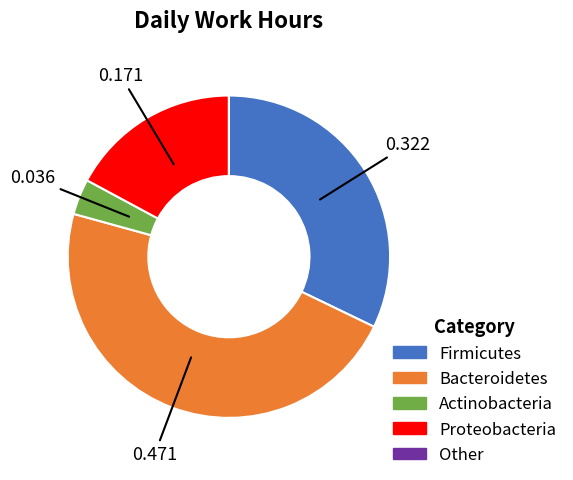

What is the largest slice in the pie chart?

Bacteroidetes